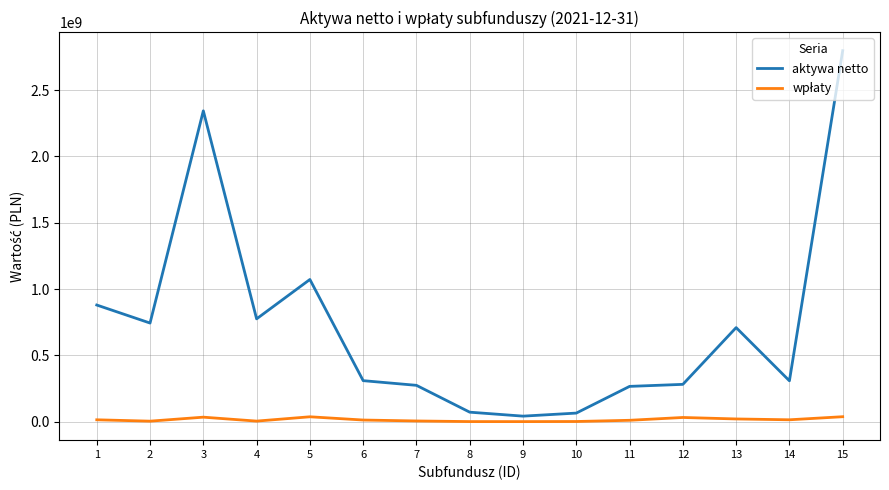

At which label does aktywa netto first exceed 309796182?

1